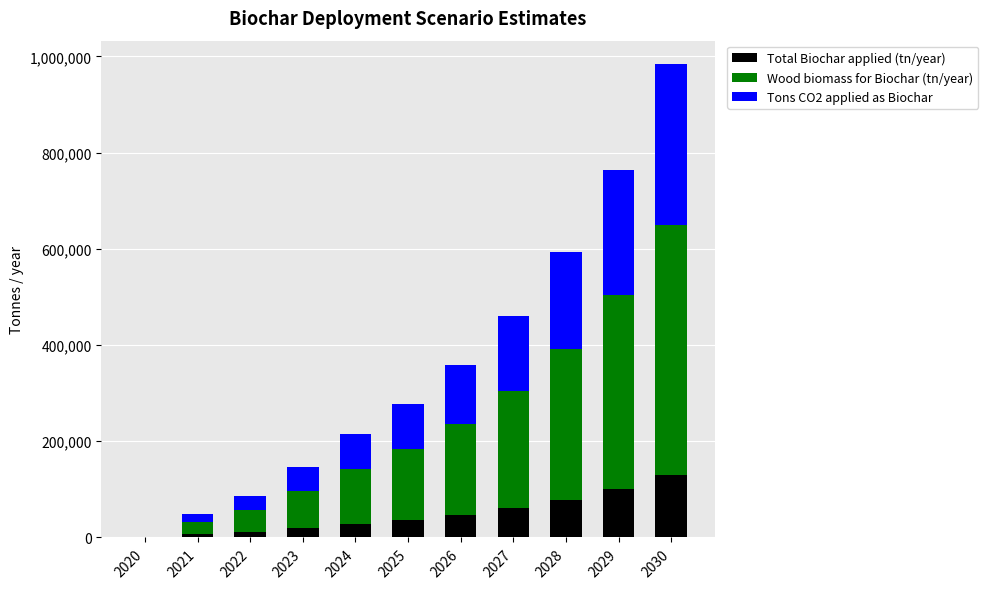

What is the highest value of the Total Biochar applied (tn/year) series?

129987.1